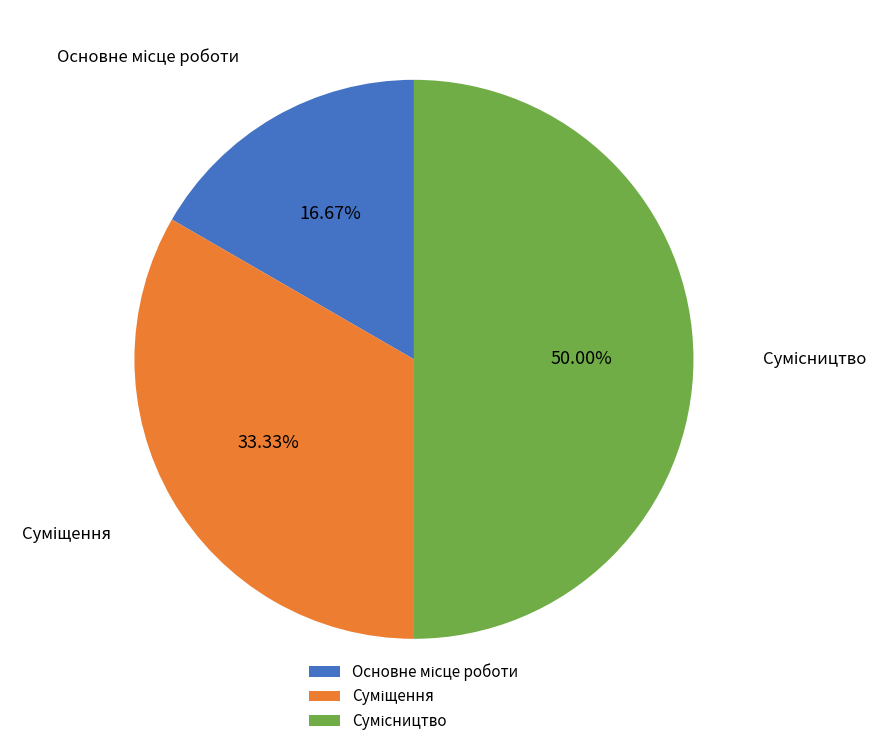

To the nearest percent, what portion does Суміщення represent?

33%